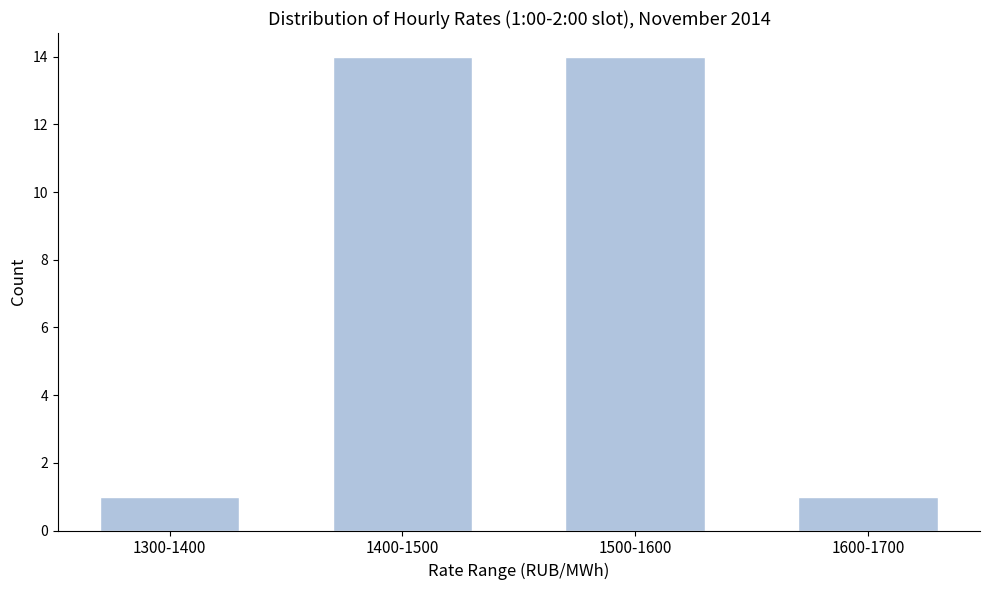

Reading right to left, transcribe all the data shown in this chart.

1	14	14	1